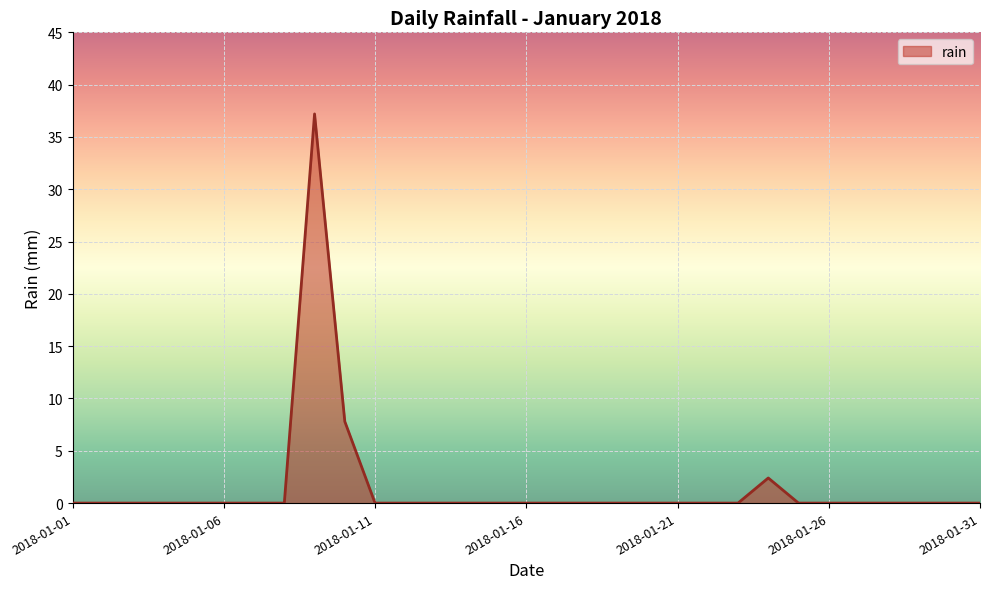

What is the difference between the second highest and minimum values?

7.8